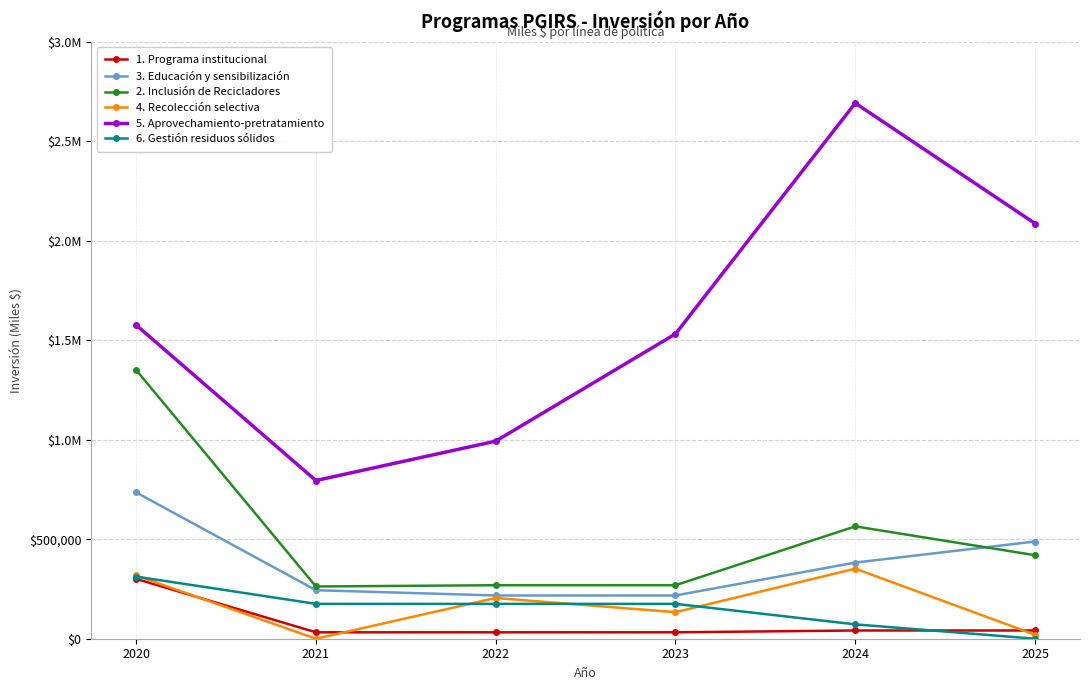

True or false: 4. Recolección selectiva and 5. Aprovechamiento-pretratamiento cross at least once.

False